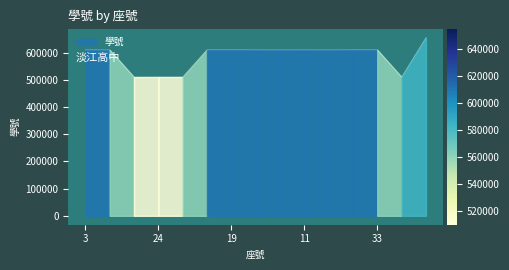

What is the ratio of the value at 18 to the value at 11?

1.0